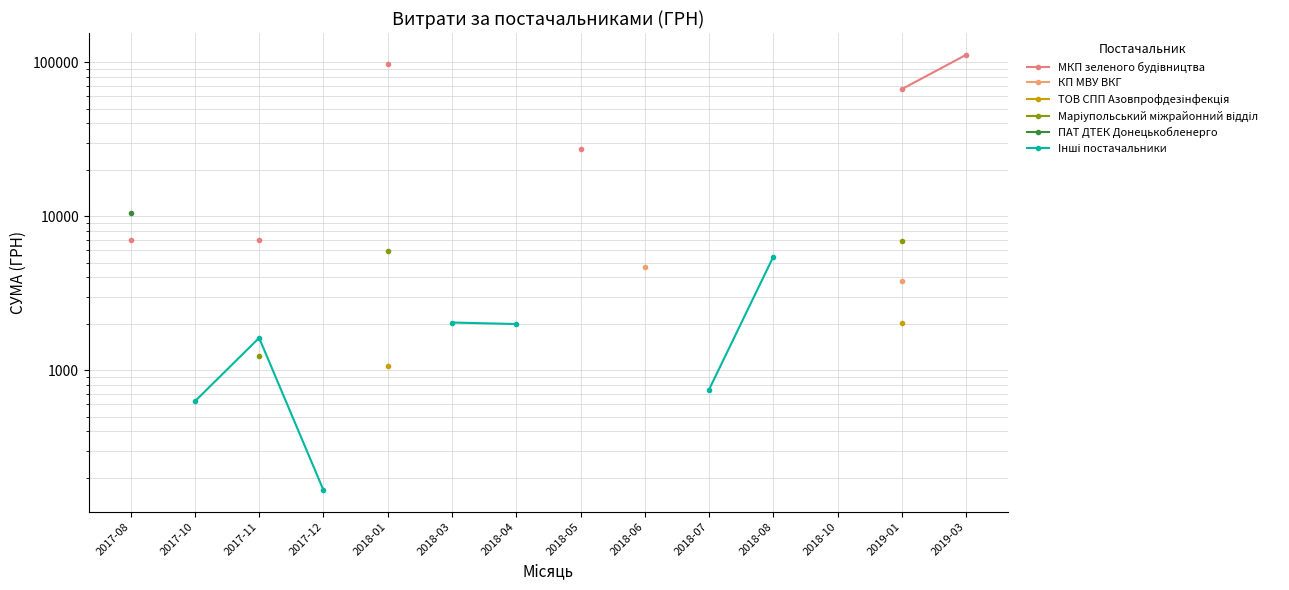

Which series has the widest spread of values?

МКП зеленого будiвництва